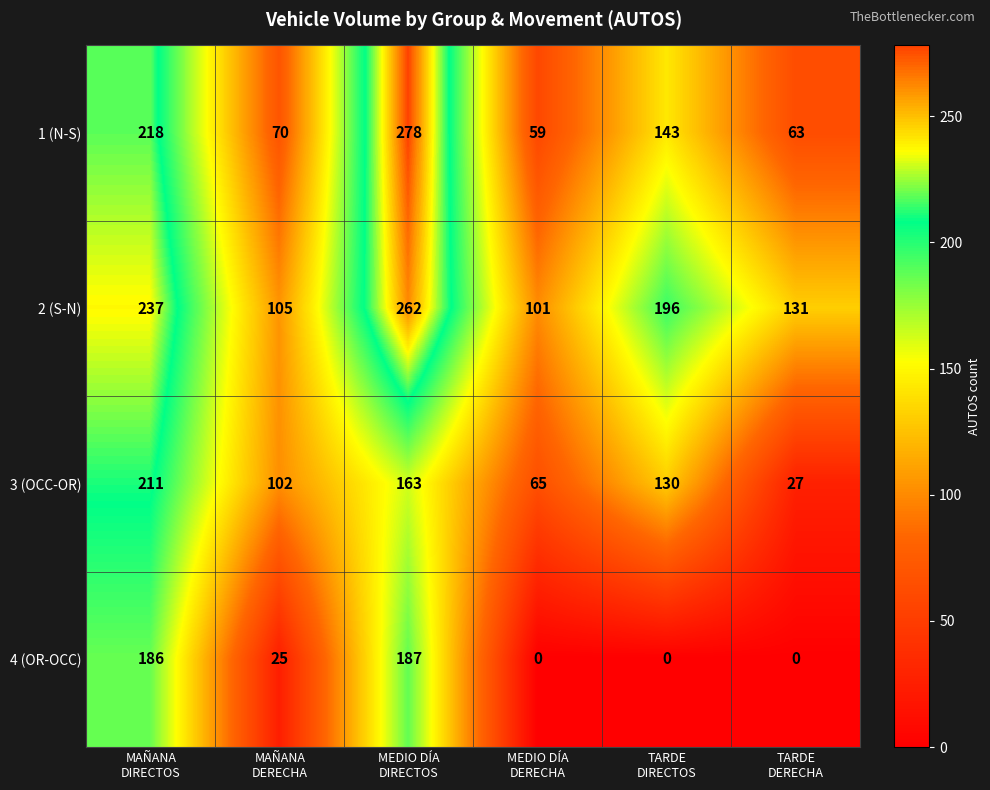

What is the highest value of the 4 (OR-OCC) series?

187